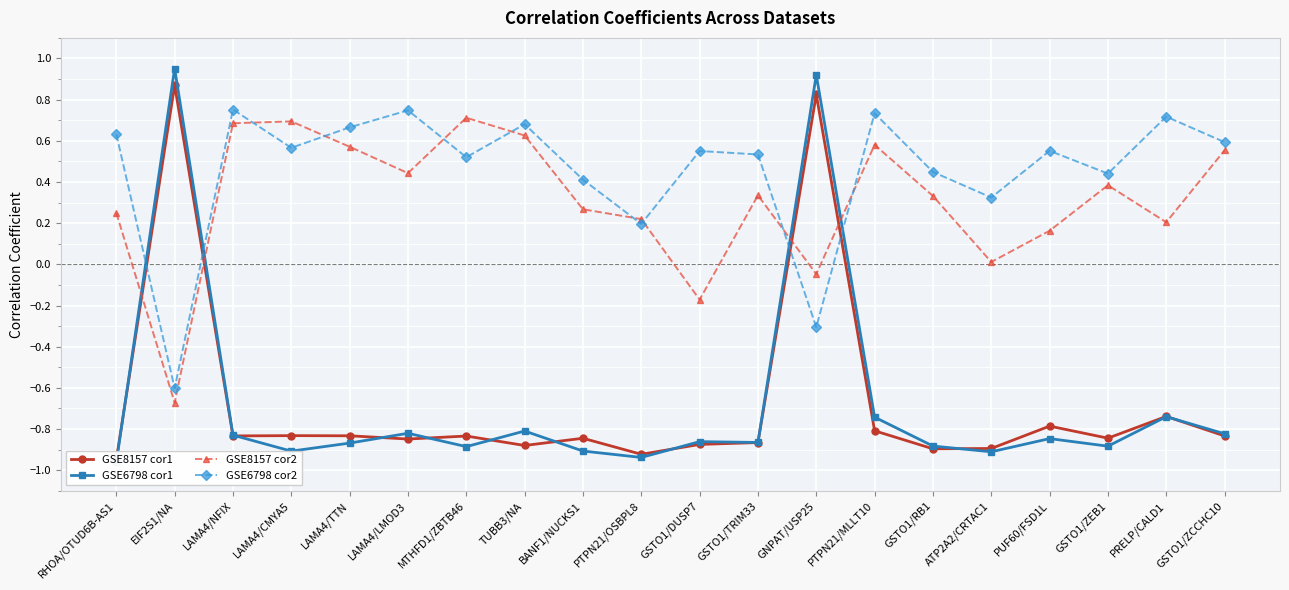

True or false: GSE8157 cor1 and GSE6798 cor2 intersect in this chart.

True